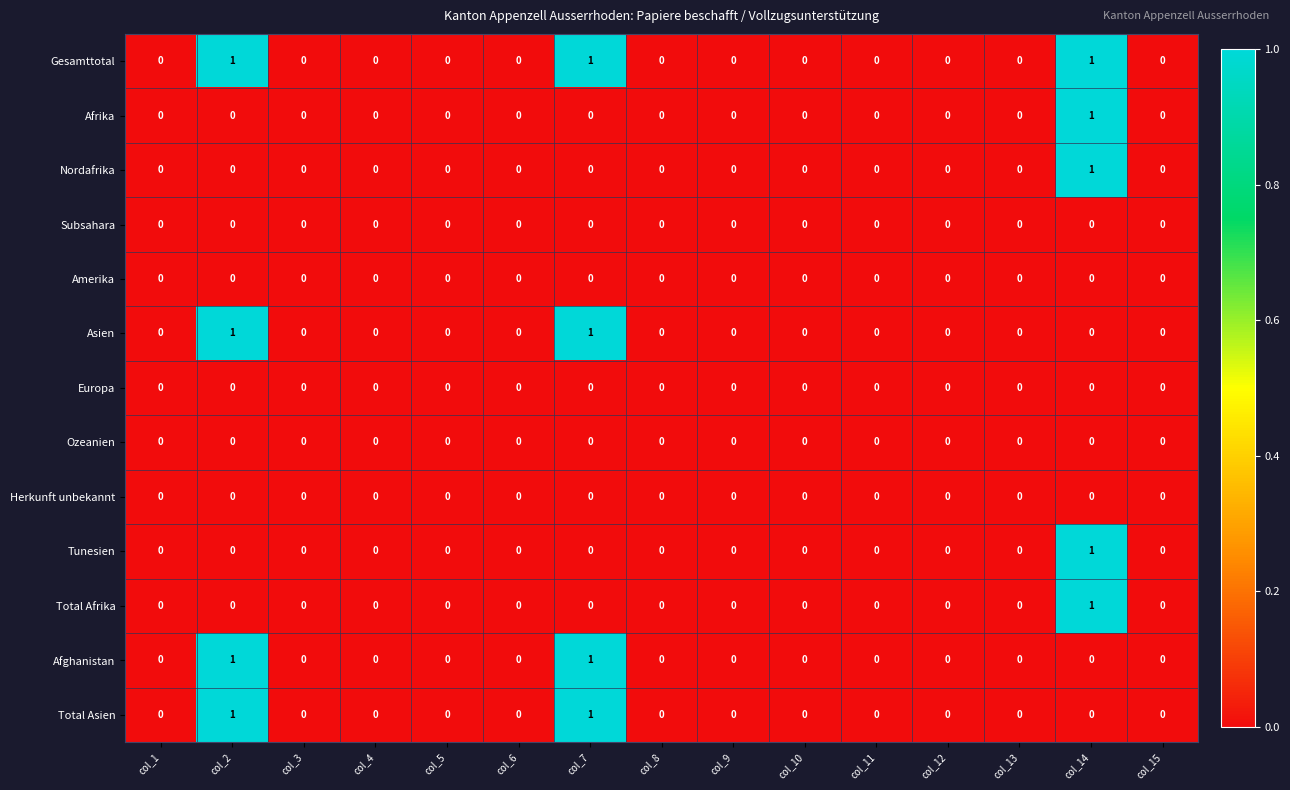

How many categories are shown in the chart?

15